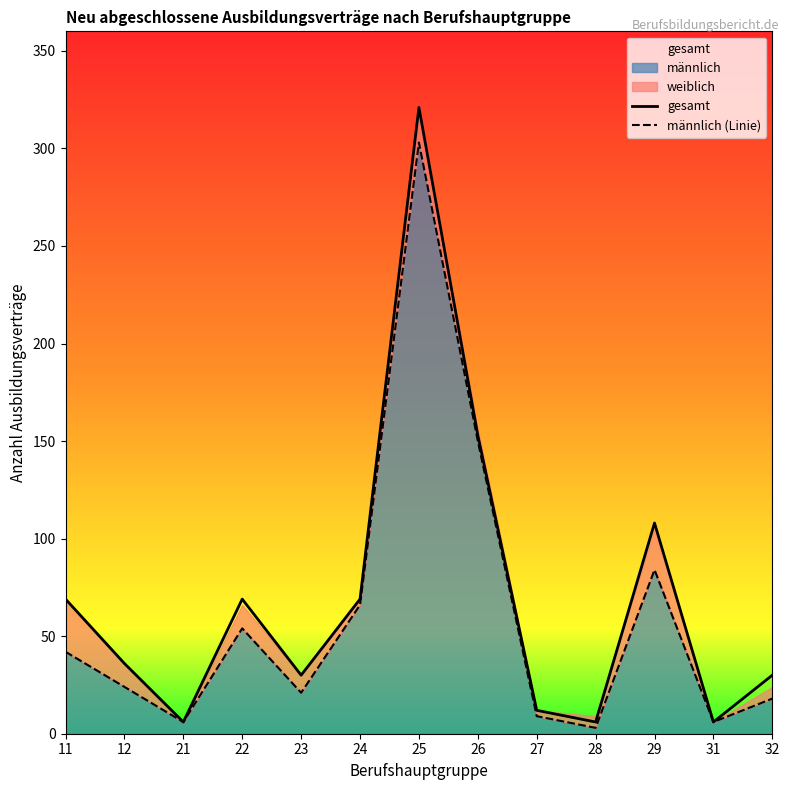

Which label corresponds to the largest value in the chart?

25